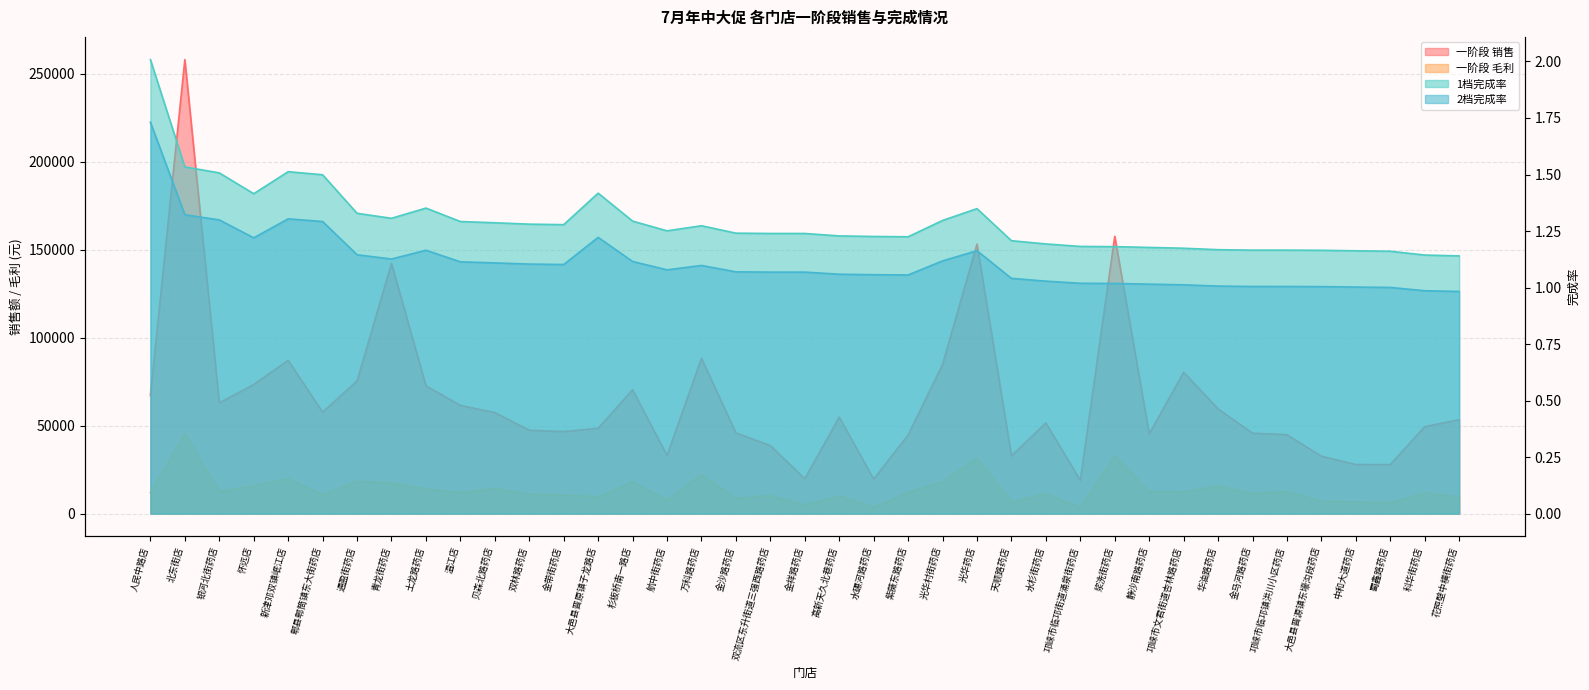

Which label corresponds to the smallest value in the chart?

花照壁中横街药店